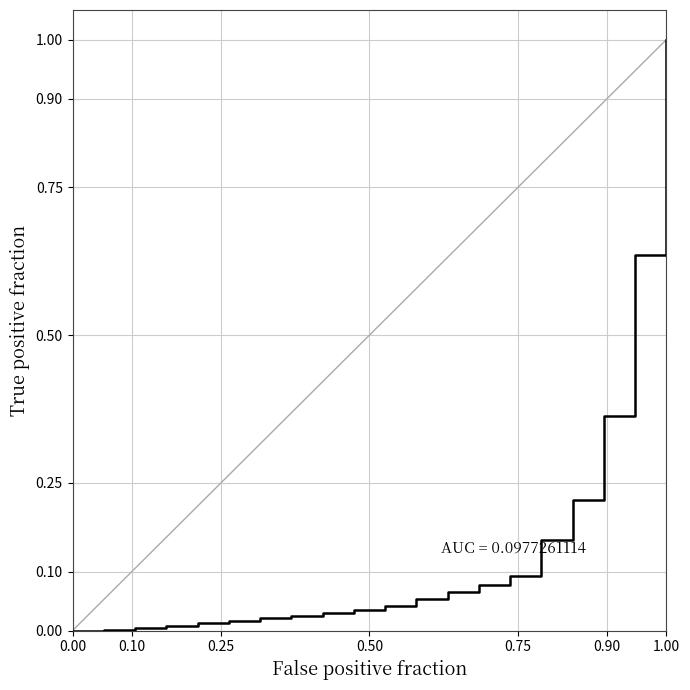

What is the difference between the maximum and minimum values?

1.0